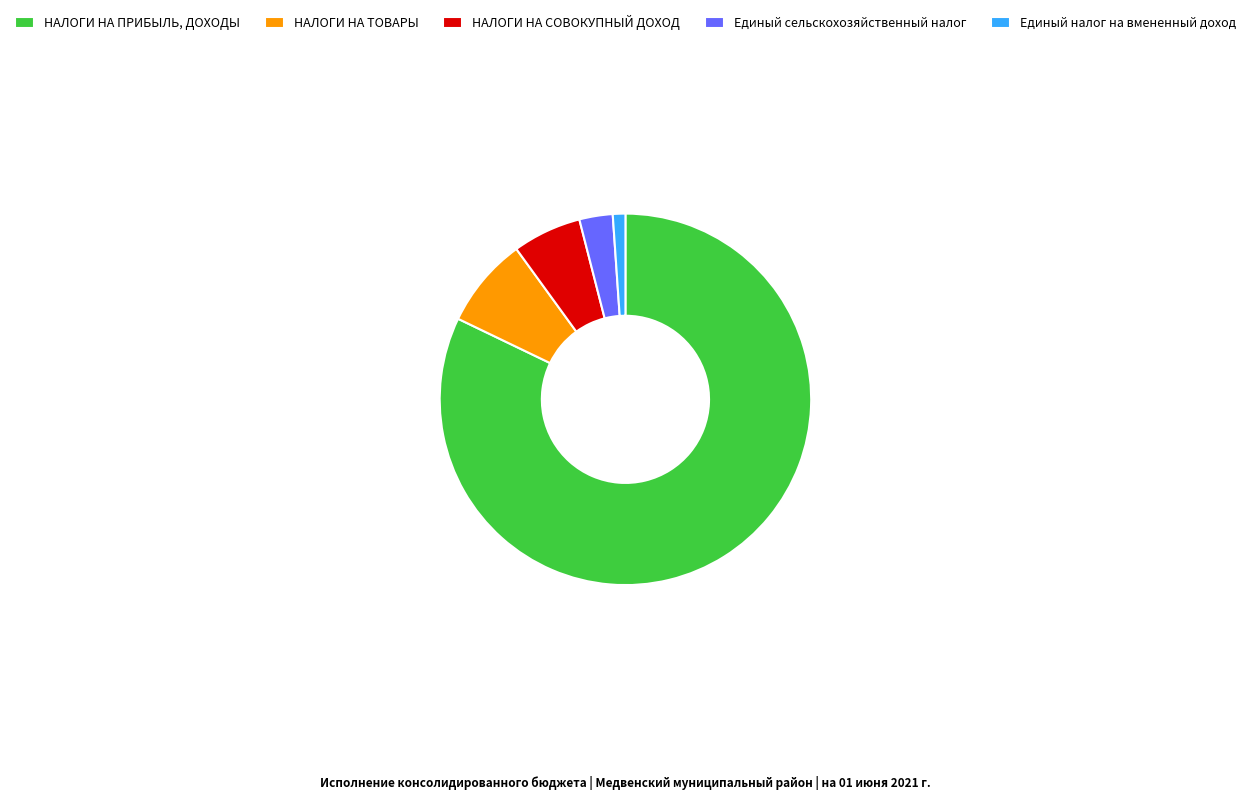

What is the smallest slice in the pie chart?

Единый налог на вмененный доход